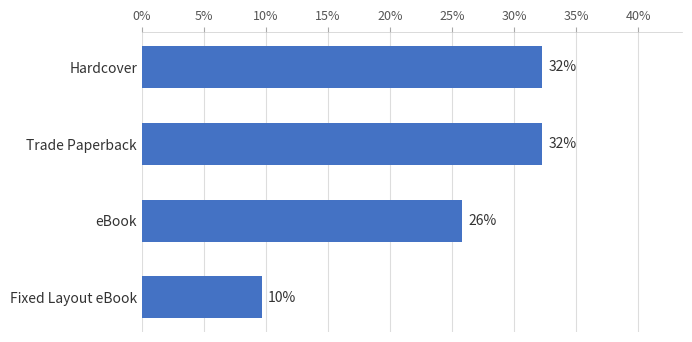

What is the greatest value displayed?

0.3